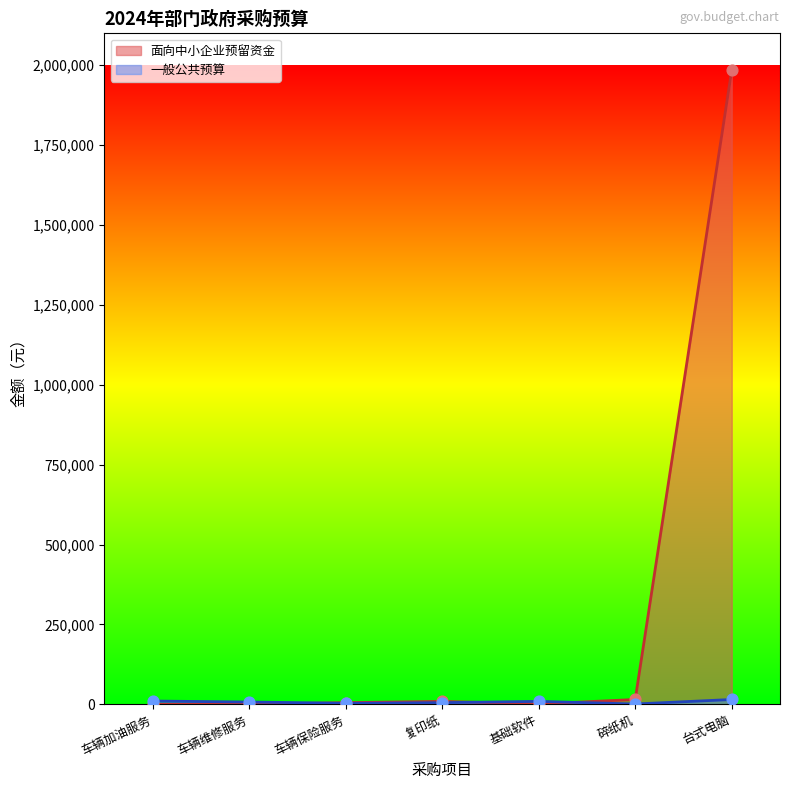

At which category is the sum across all series the highest?

台式电脑